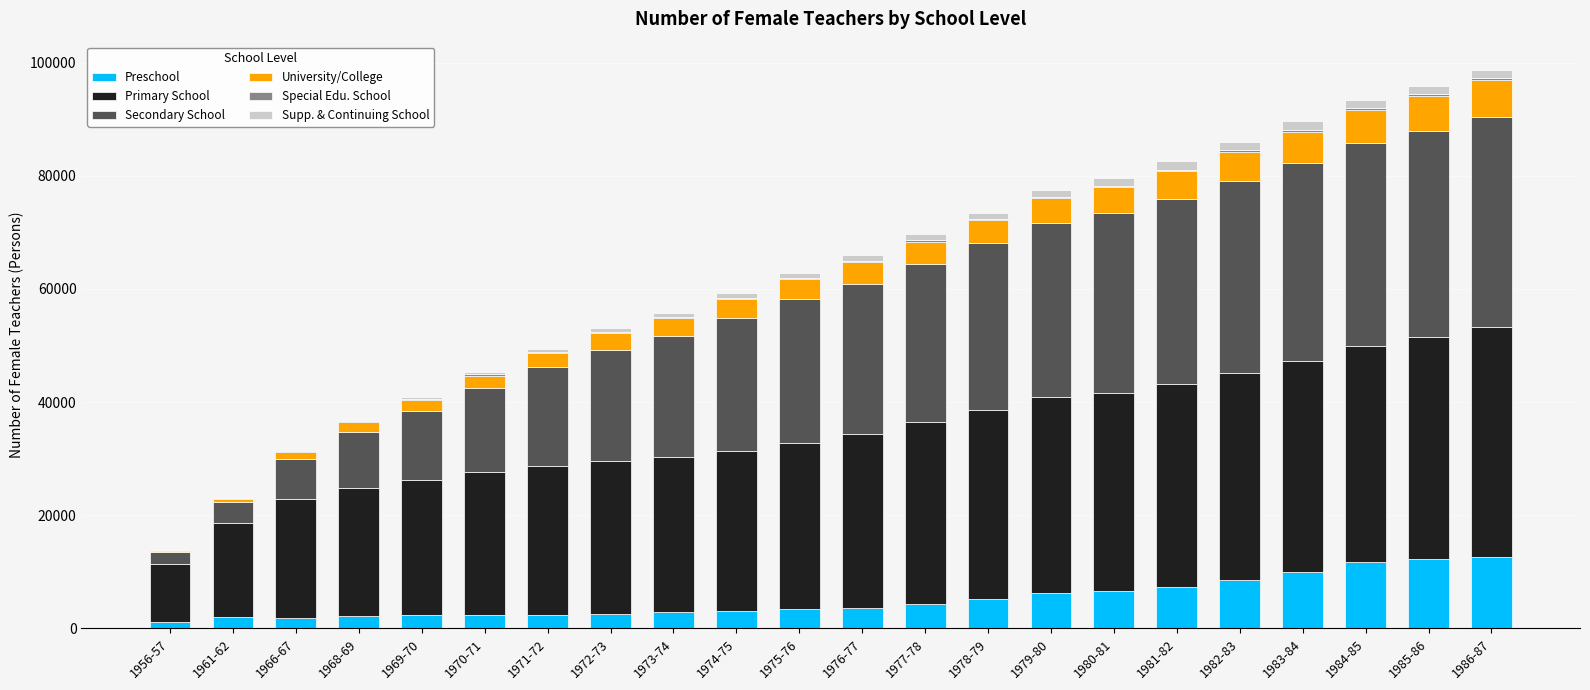

Is it true that Primary School equals 12789 at 1975-76?

False